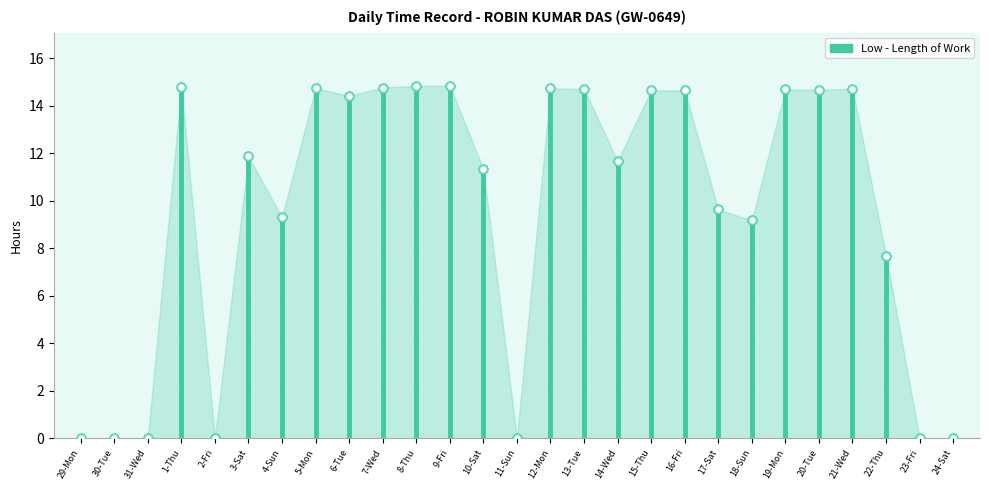

What is the difference between the maximum and minimum values?

14.8